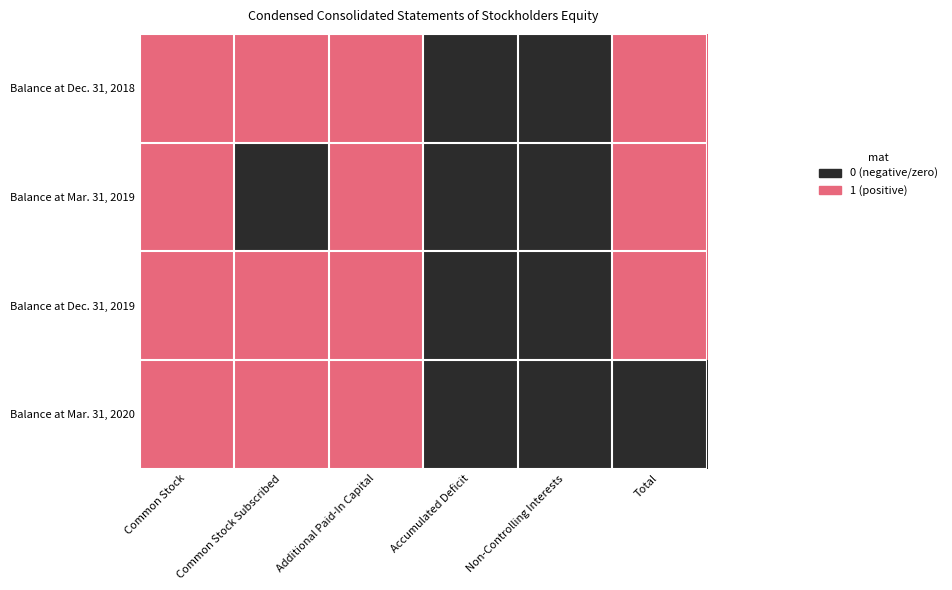

Which series has the largest range (max minus min)?

Balance at Dec. 31, 2018